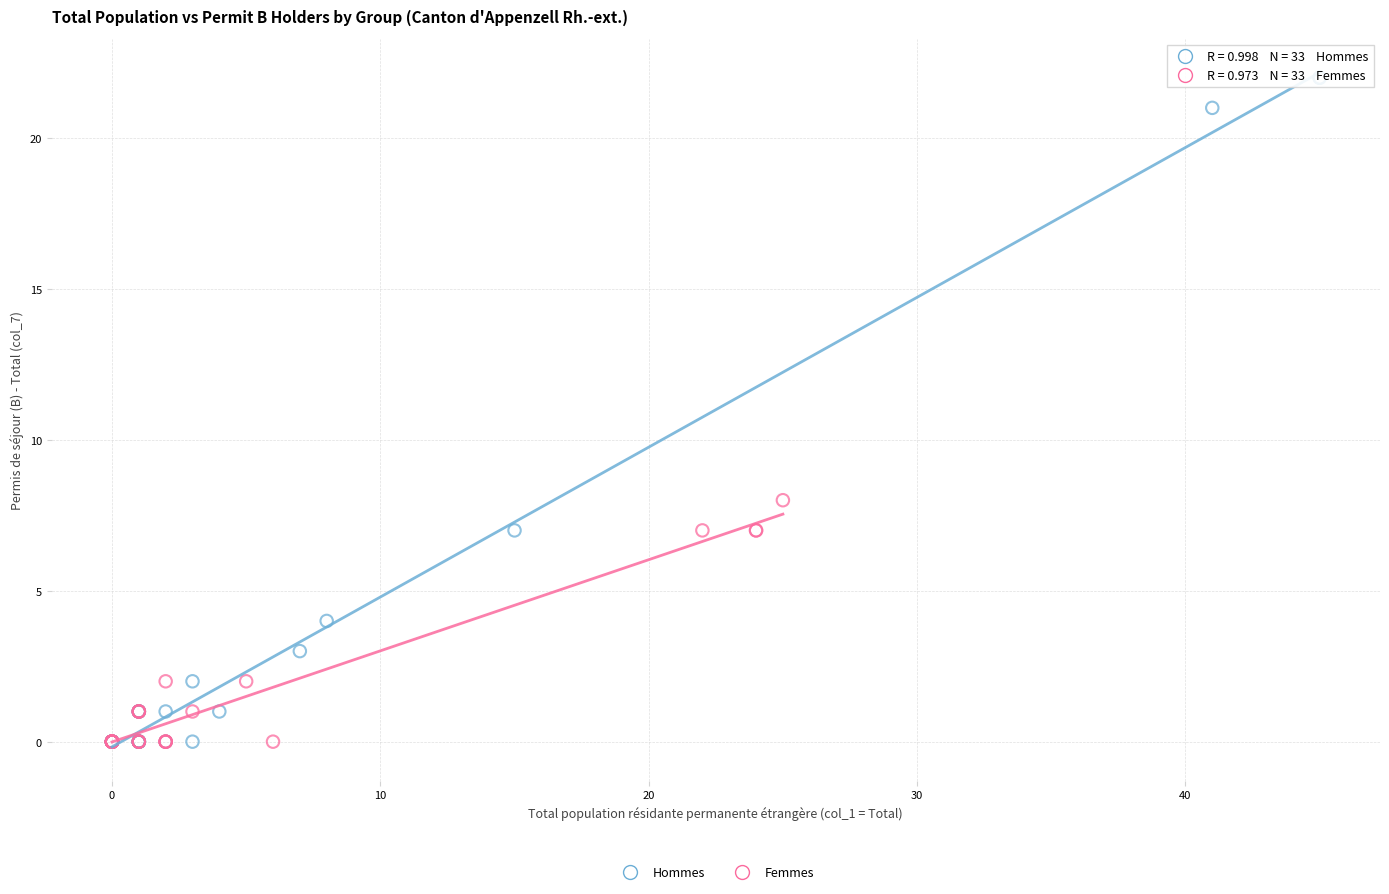

Which series reaches the maximum Y coordinate?

Hommes